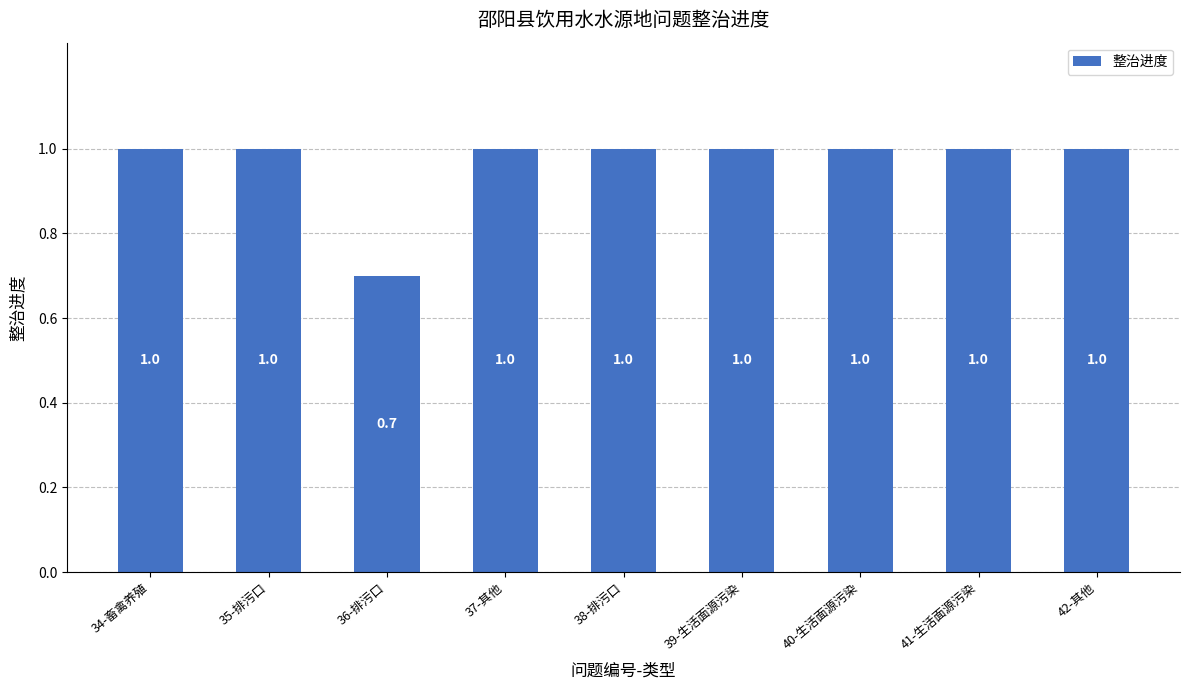

Reading left to right, what are all the values shown in this chart?

1.0	1.0	0.7	1.0	1.0	1.0	1.0	1.0	1.0